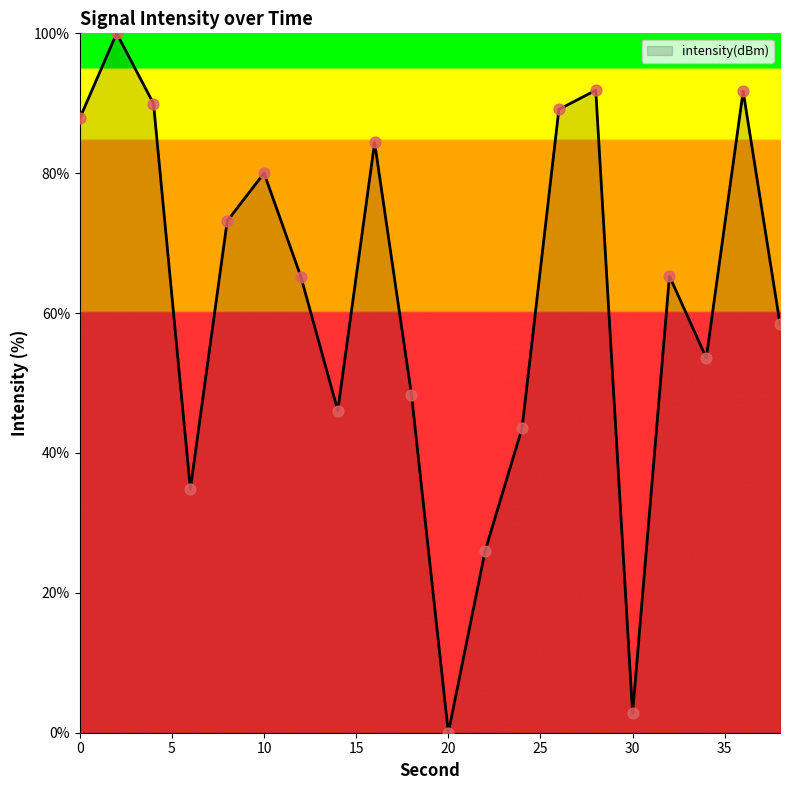

What is the maximum value shown in the chart?

100.0